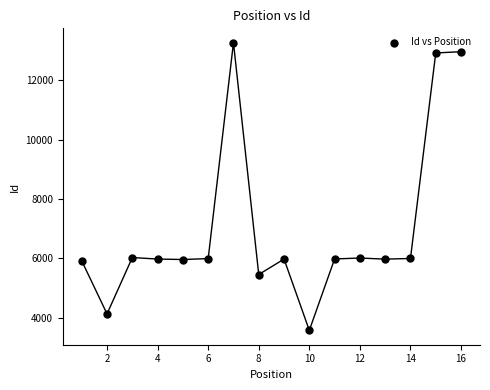

What is the range of Y values (max minus min)?

9698